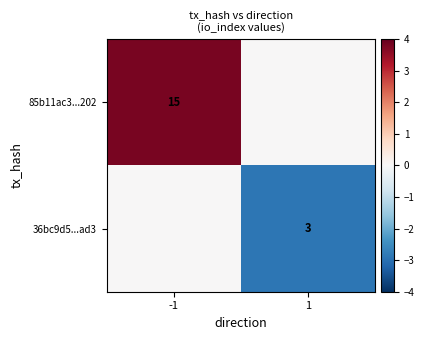

The value of 85b11ac3...202 at -1 is 3. True or false?

False